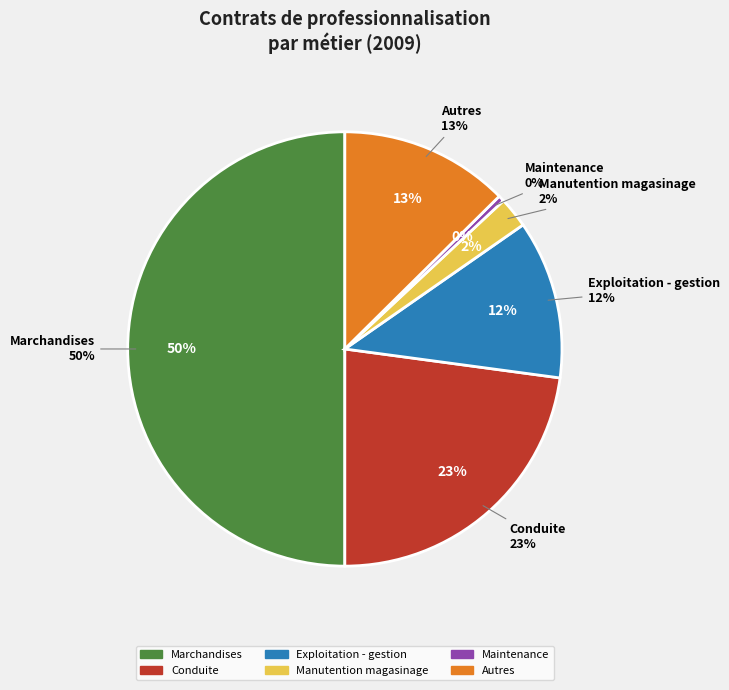

To the nearest percent, what portion does Autres represent?

13%